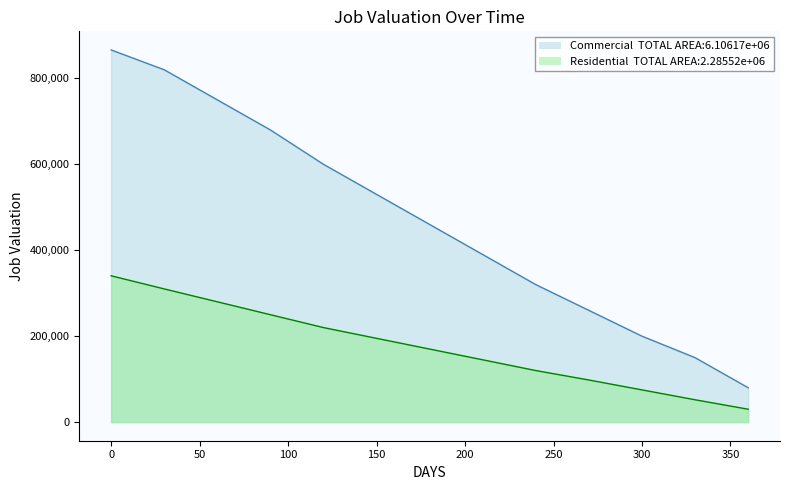

Is it true that the value at 08/15/2022 is 3738.2?

False